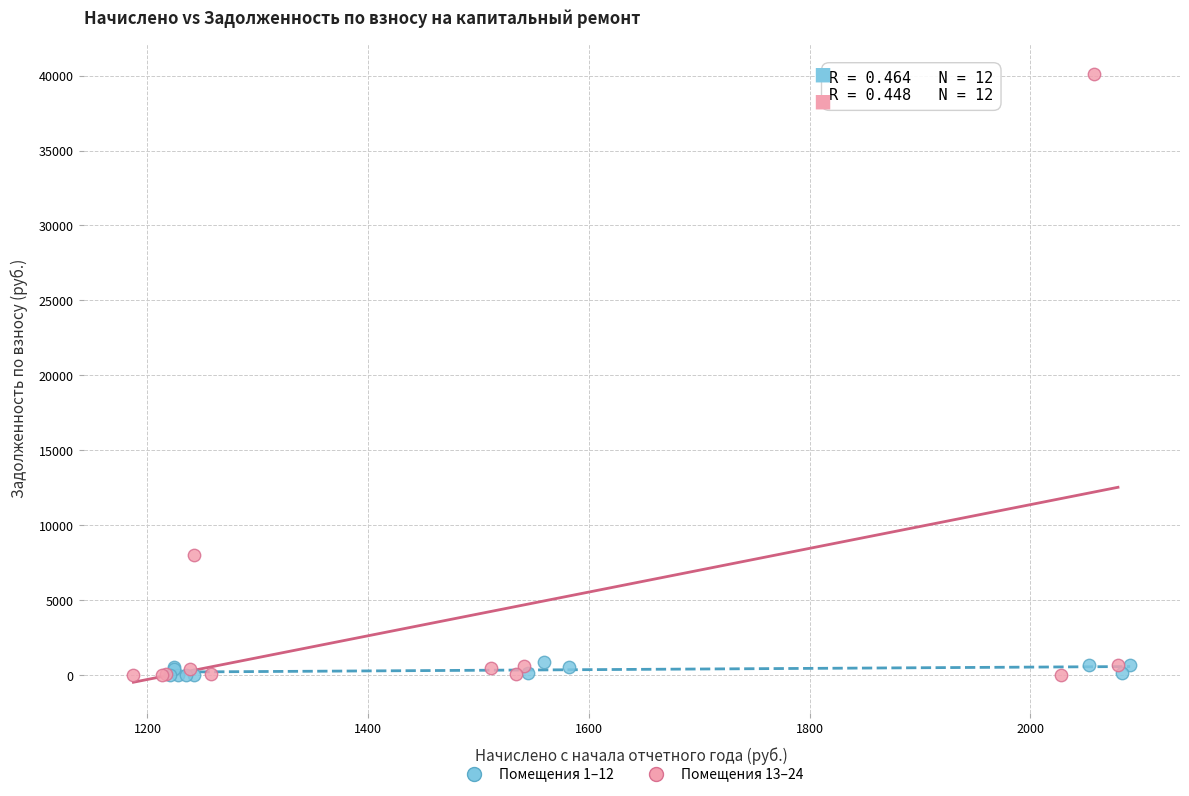

Which series reaches the maximum Y coordinate?

Помещения 13–24